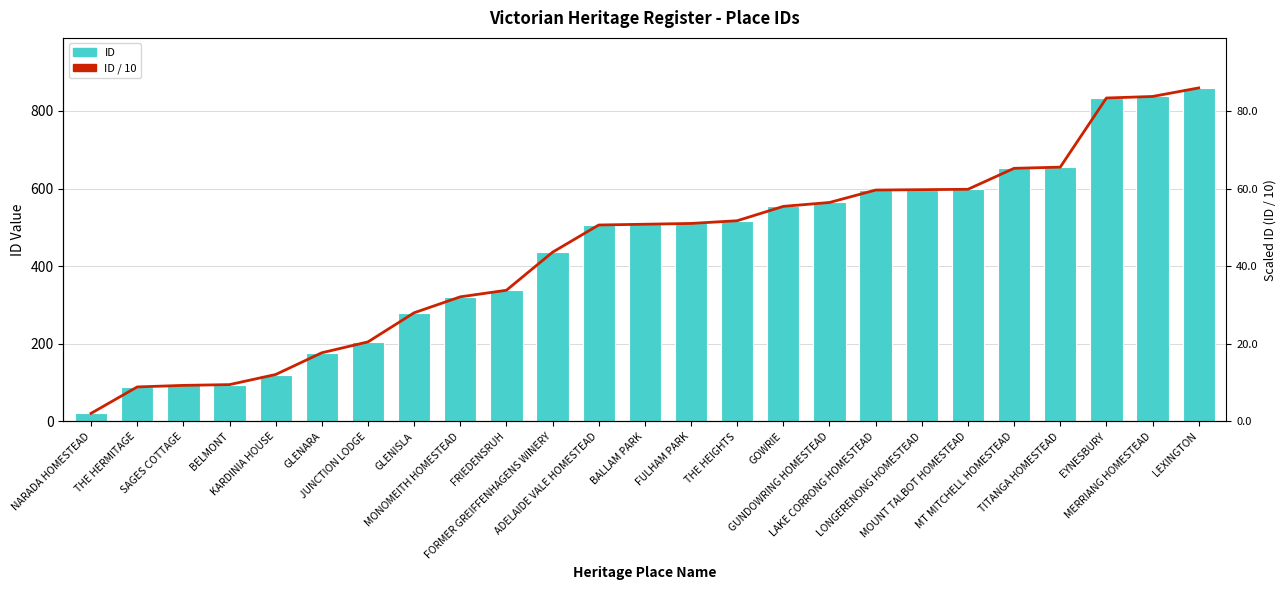

Is it true that ID / 10 equals 51.7 at THE HEIGHTS?

True